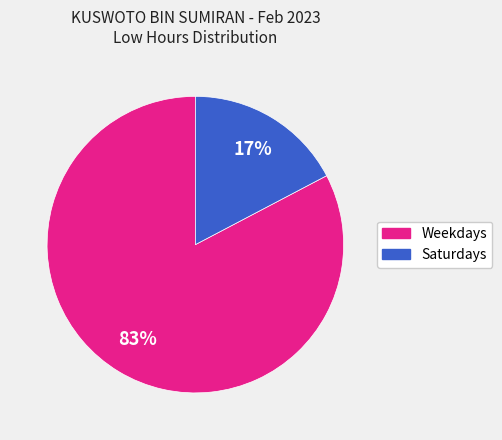

To the nearest percent, what is the average slice percentage?

50%